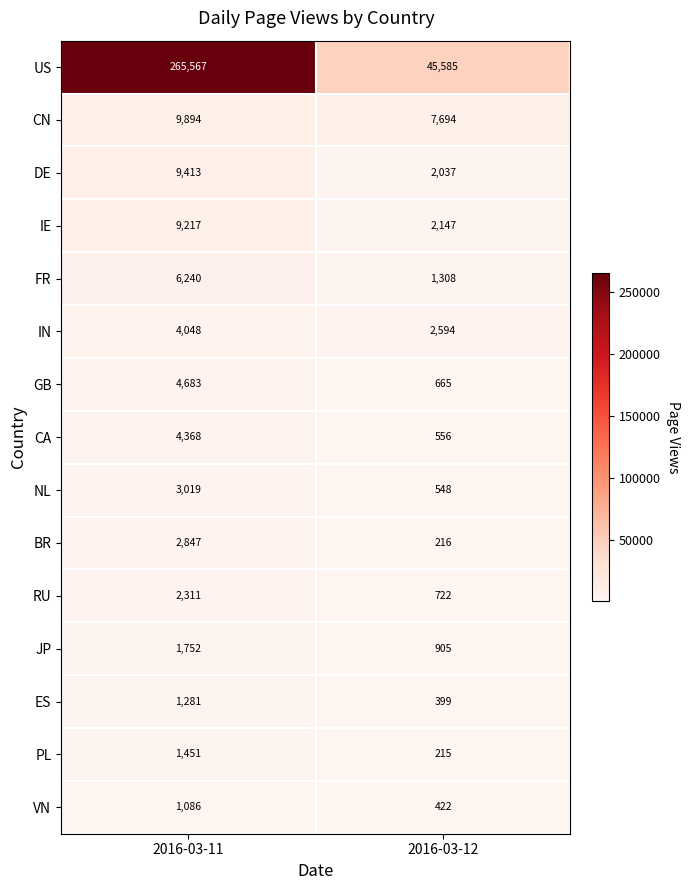

What is the maximum value for PL?

1451